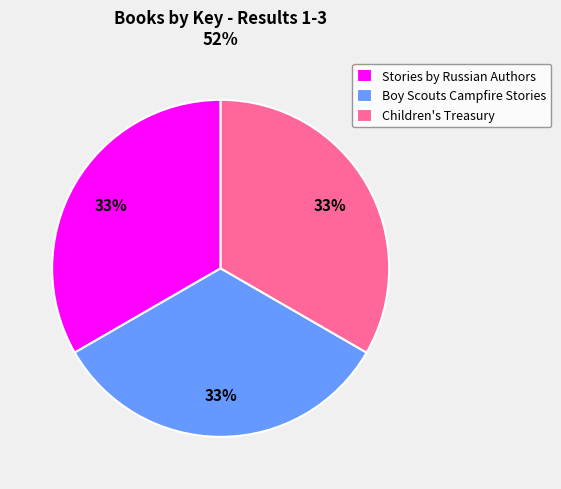

Is there a majority slice in this chart?

No